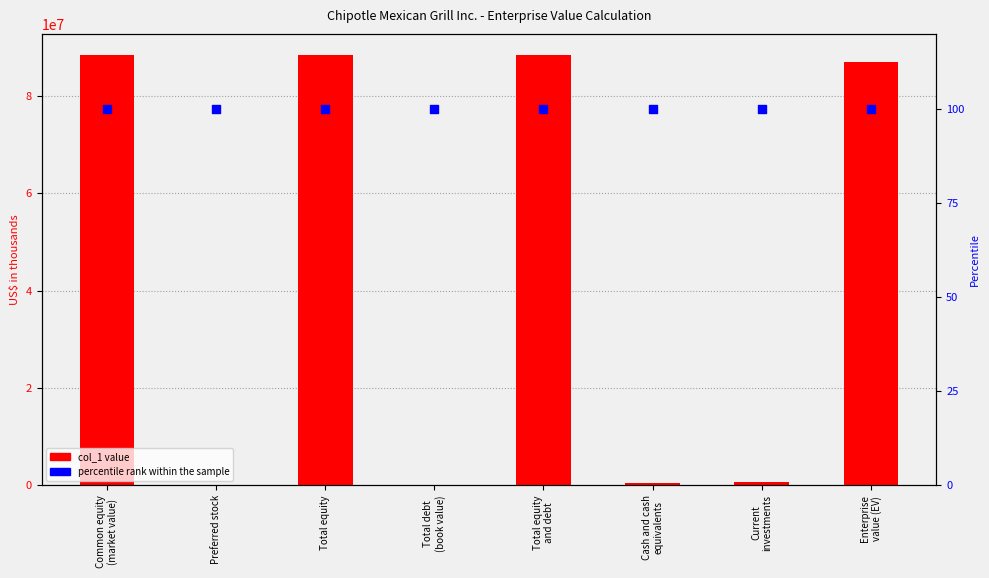

Which series has the largest total across all categories?

col_1